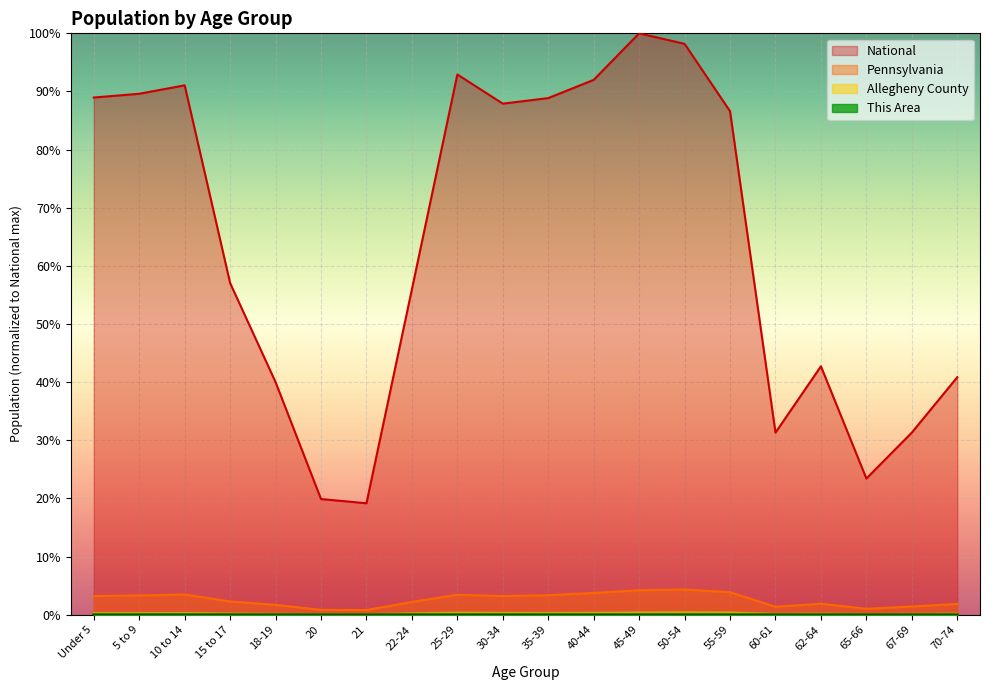

How many distinct data groups are displayed?

4